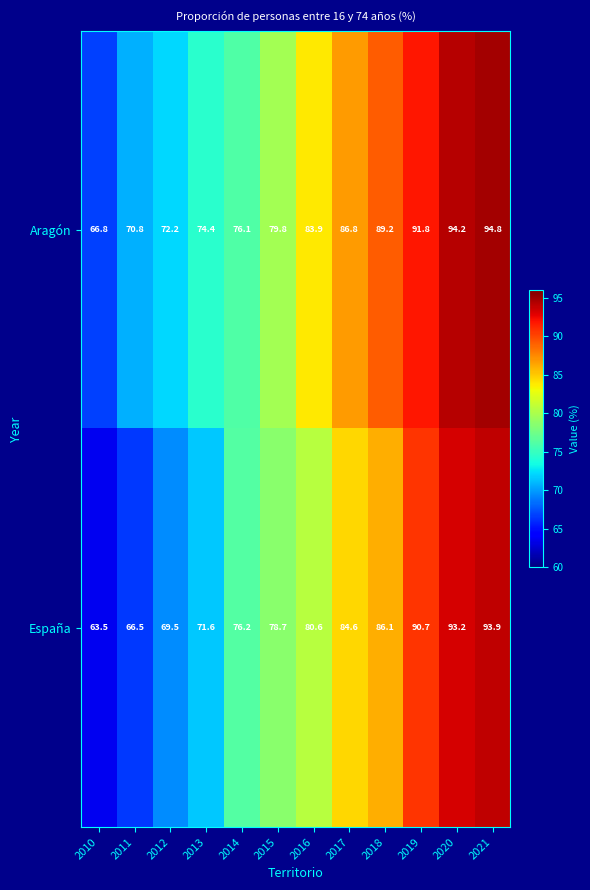

At which label does España first exceed 80?

2016